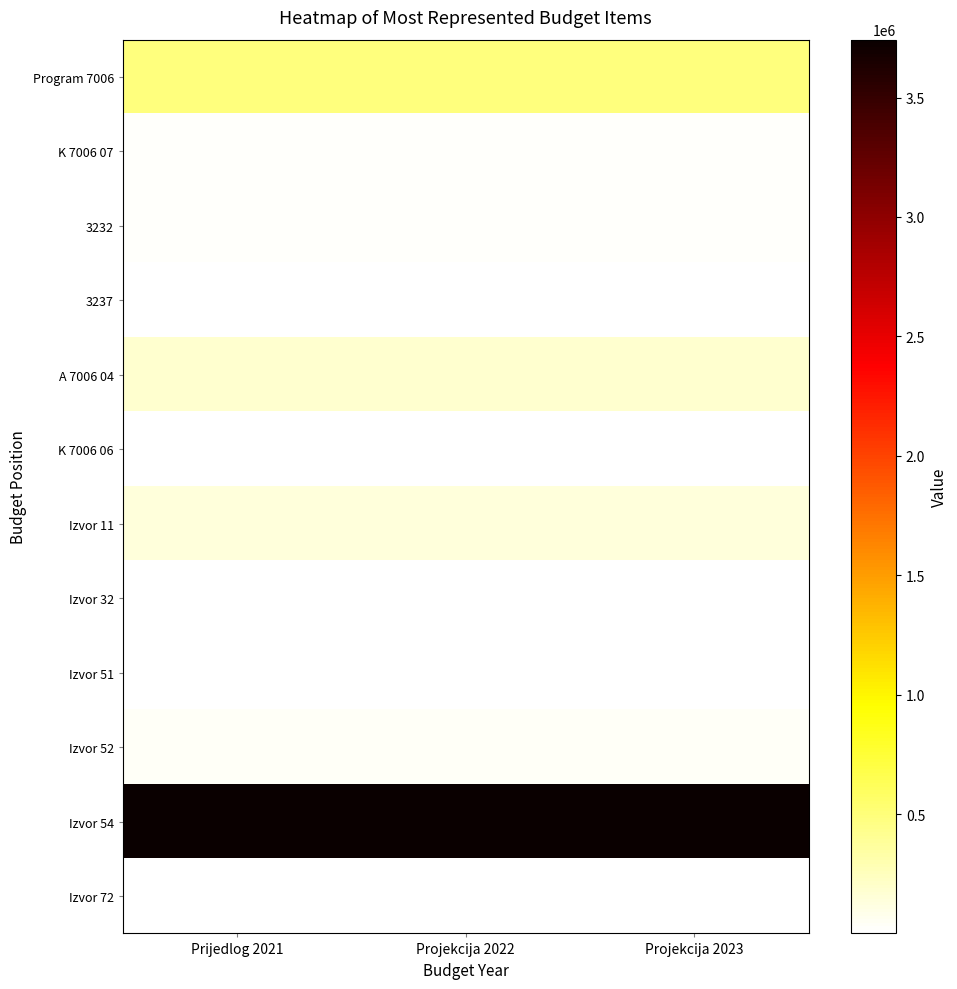

At how many categories does at least one series exceed 1977736?

3